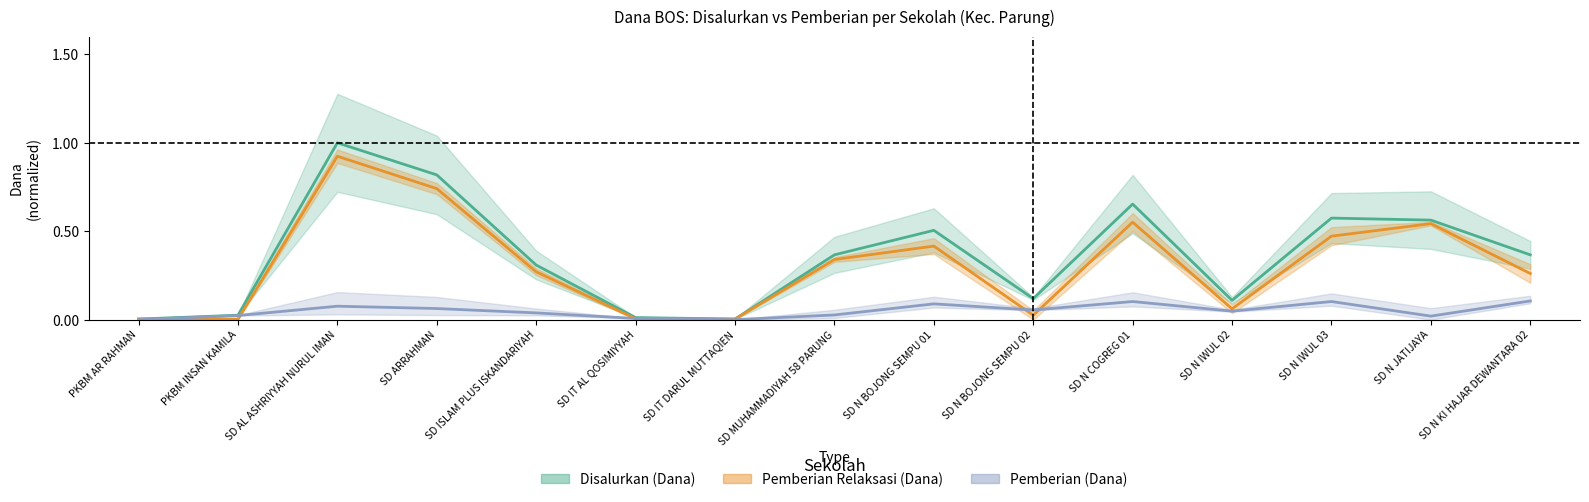

Reading left to right, transcribe all the data shown in this chart.

Disalurkan (Dana): 0.0	0.0	1.0	0.8	0.3	0.0	0.0	0.4	0.5	0.1	0.7	0.1	0.6	0.6	0.4
Pemberian Relaksasi (Dana): 0.0	0.0	0.9	0.7	0.3	0.0	0.0	0.3	0.4	0.0	0.6	0.1	0.5	0.5	0.3
Pemberian (Dana): 0.0	0.0	0.1	0.1	0.0	0.0	0.0	0.0	0.1	0.1	0.1	0.0	0.1	0.0	0.1